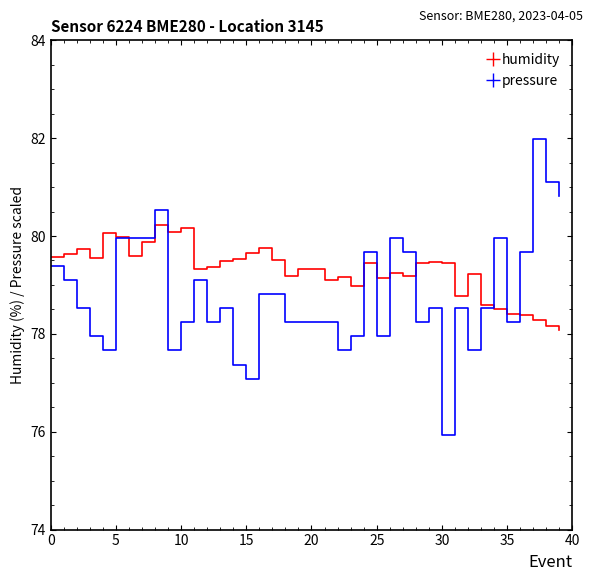

True or false: humidity and pressure cross at least once.

True